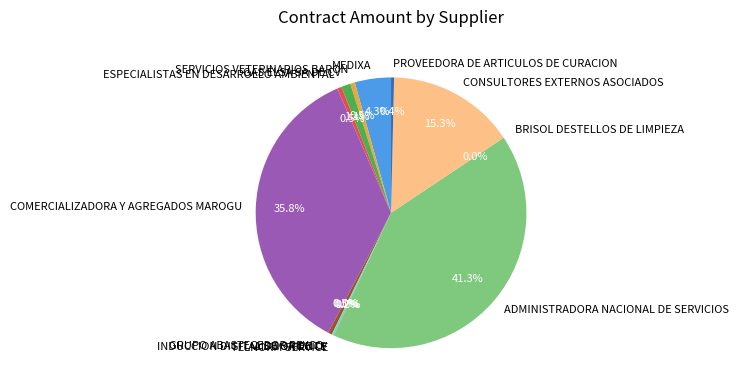

Which has a higher value, PROVEEDORA DE ARTICULOS DE CURACION or GAS ELSA SA DE CV?

GAS ELSA SA DE CV